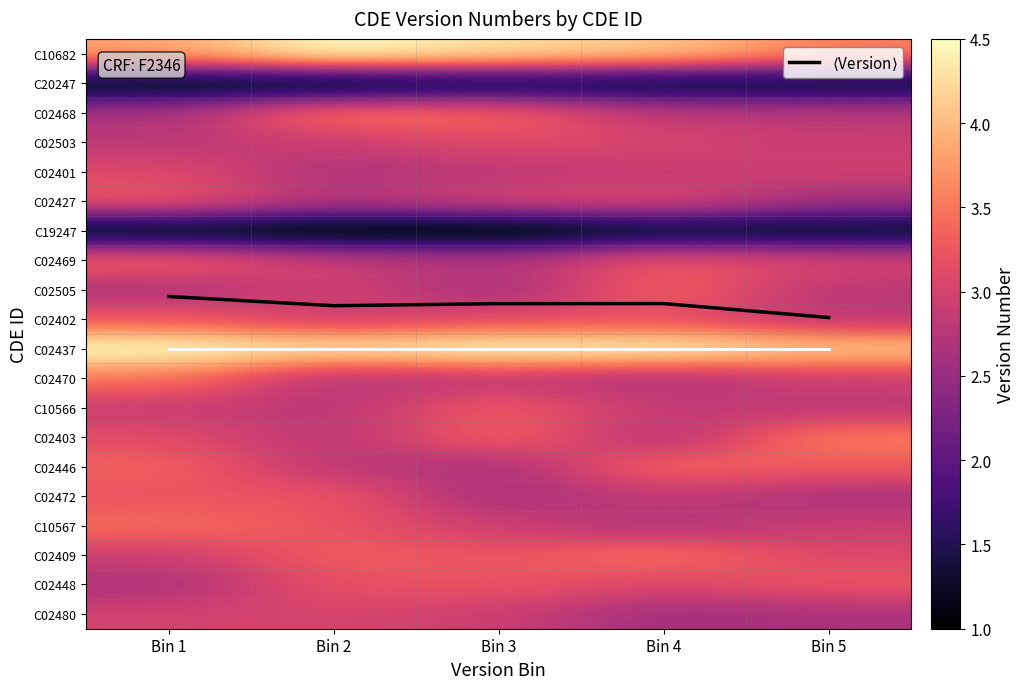

List the series in order of their peak value, highest first.

$\langle$Version$\rangle$, C02437, C10682, C02403, C02468, C02470, C02409, C10567, C02446, C02469, C02505, C10566, C02427, C02402, C02472, C02448, C02503, C02401, C02480, C20247, C19247